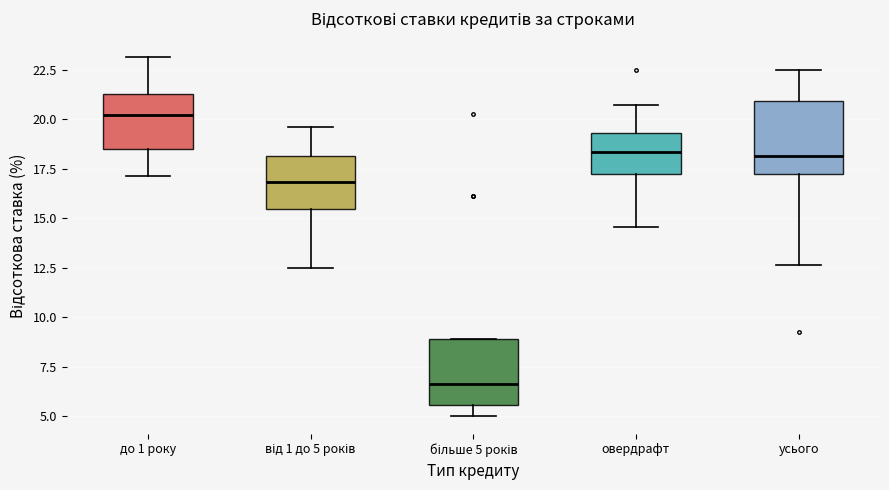

Reading left to right, read every box against the y-axis: the position of its median line, the range the box covers, and the ends of its whiskers. The values are not printed on the chart, so give them approximately, as read against the axis.

до 1 року: median 20.0, box 18.5 to 21.5, whiskers 17.0 to 23.0
від 1 до 5 років: median 17.0, box 15.5 to 18.0, whiskers 12.5 to 19.5
більше 5 років: median 6.5, box 5.5 to 9.0, whiskers 5.0 to 9.0
овердрафт: median 18.5, box 17.0 to 19.5, whiskers 14.5 to 20.5
усього: median 18.0, box 17.5 to 21.0, whiskers 12.5 to 22.5